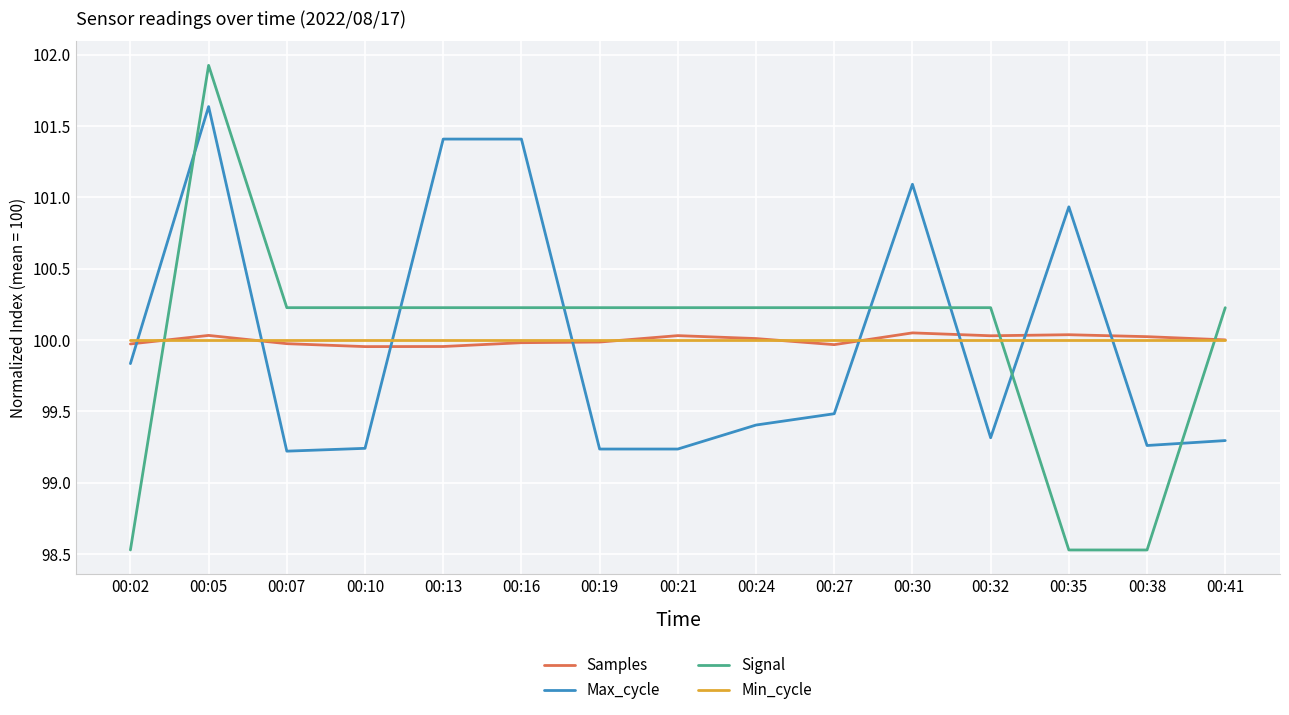

Is the value of Signal at 00:21 greater than the value of Min_cycle at 00:41?

Yes